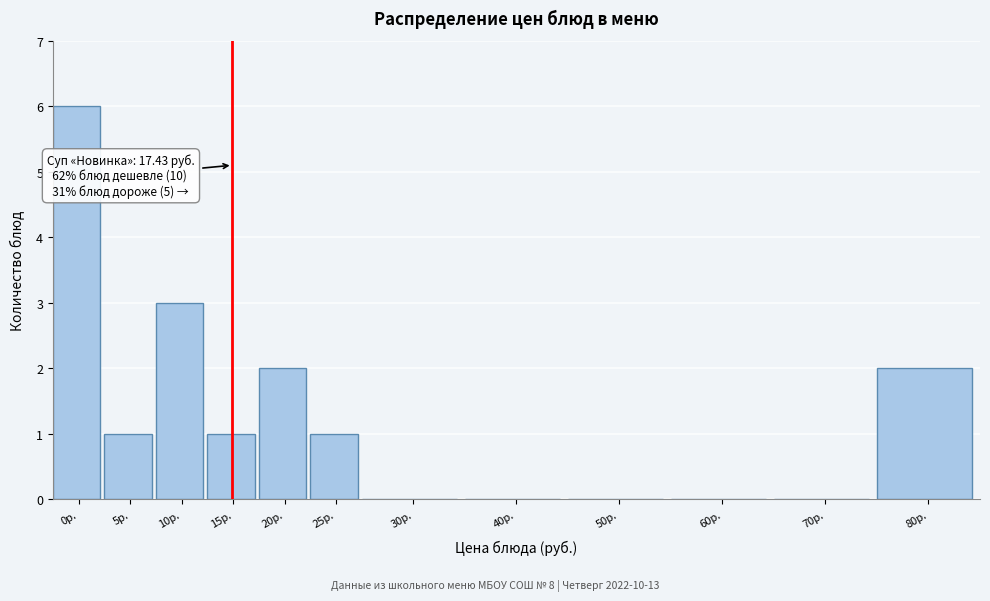

Reading right to left, transcribe all the data shown in this chart.

80р.=2	70р.=0	60р.=0	50р.=0	40р.=0	30р.=0	25р.=1	20р.=2	15р.=1	10р.=3	5р.=1	0р.=6